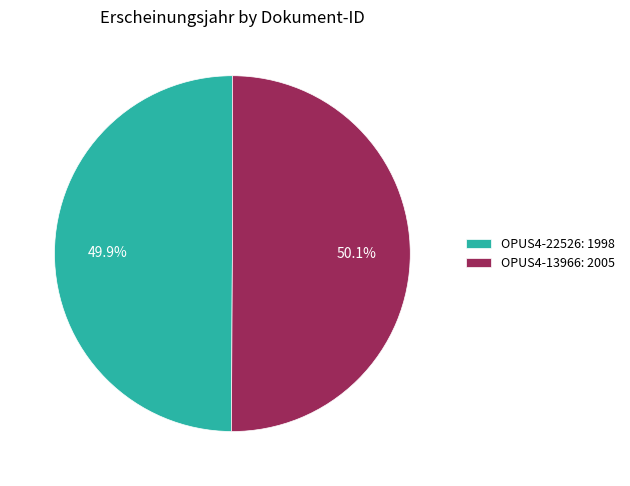

Count the number of slices in the pie.

2